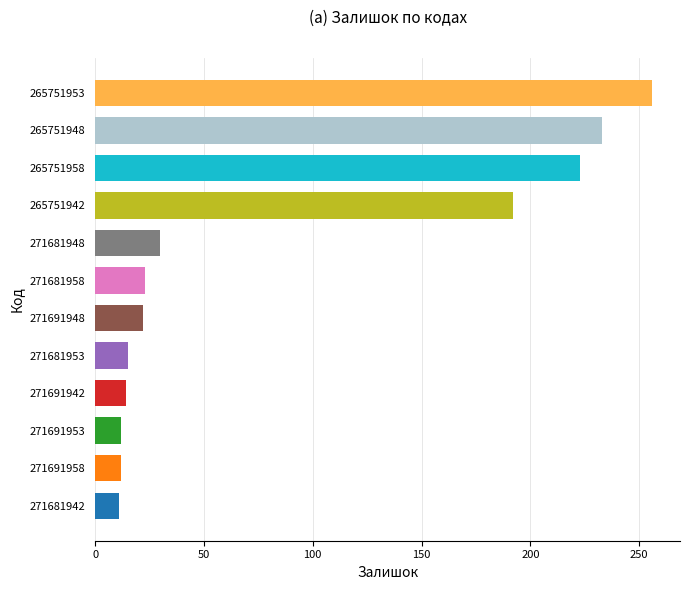

What is the sum of the values at 271691948 and 271681948?

52